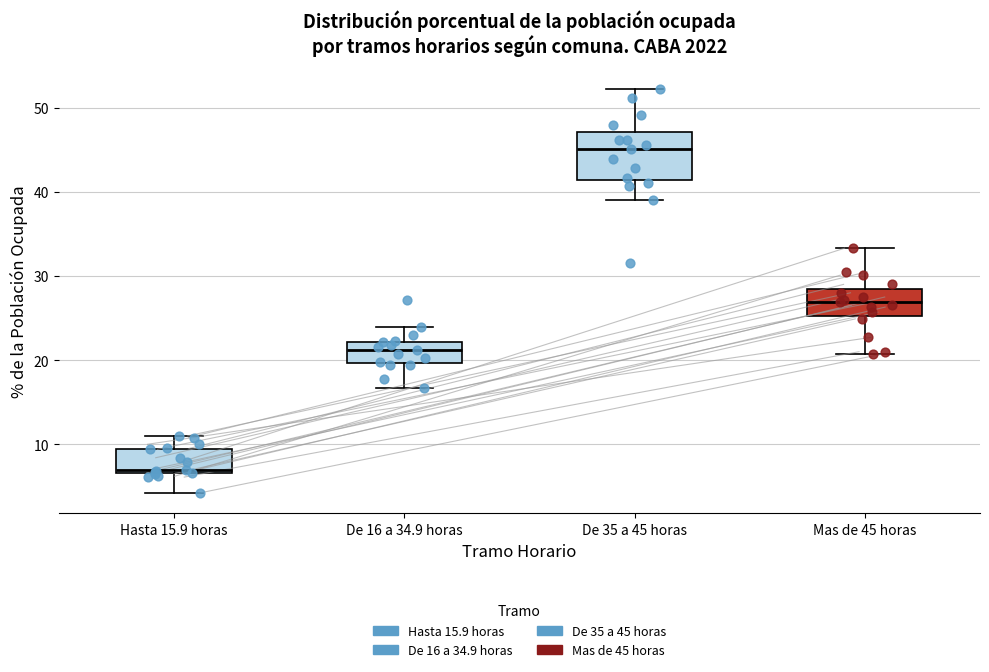

Reading left to right, transcribe this box plot: for each box, give where its median line is, the range the box spans, and where its two whiskers end, as read against the y-axis. The values are not printed on the chart, so give them approximately, as read against the axis.

Hasta 15.9 horas: median 7 (just above the box's lower edge), box 7 to 9, whiskers 4 to 11
De 16 a 34.9 horas: median 21, box 20 to 22, whiskers 17 to 24
De 35 a 45 horas: median 45, box 41 to 47, whiskers 39 to 52
Mas de 45 horas: median 27, box 25 to 29, whiskers 21 to 33